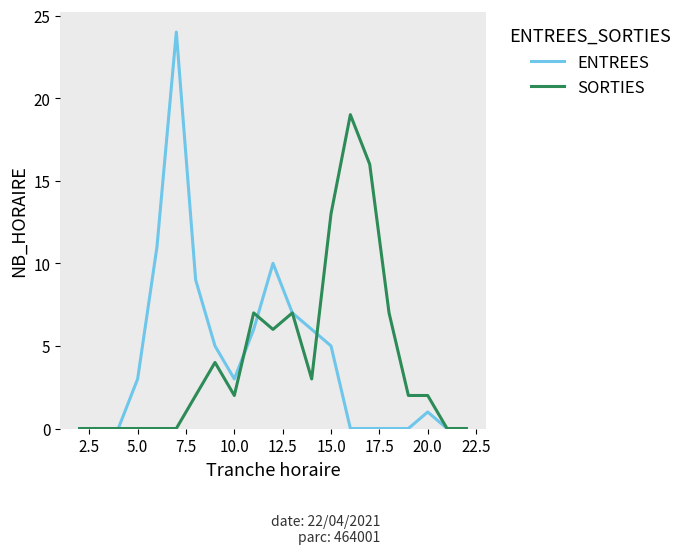

What is the maximum value shown in the chart?

24